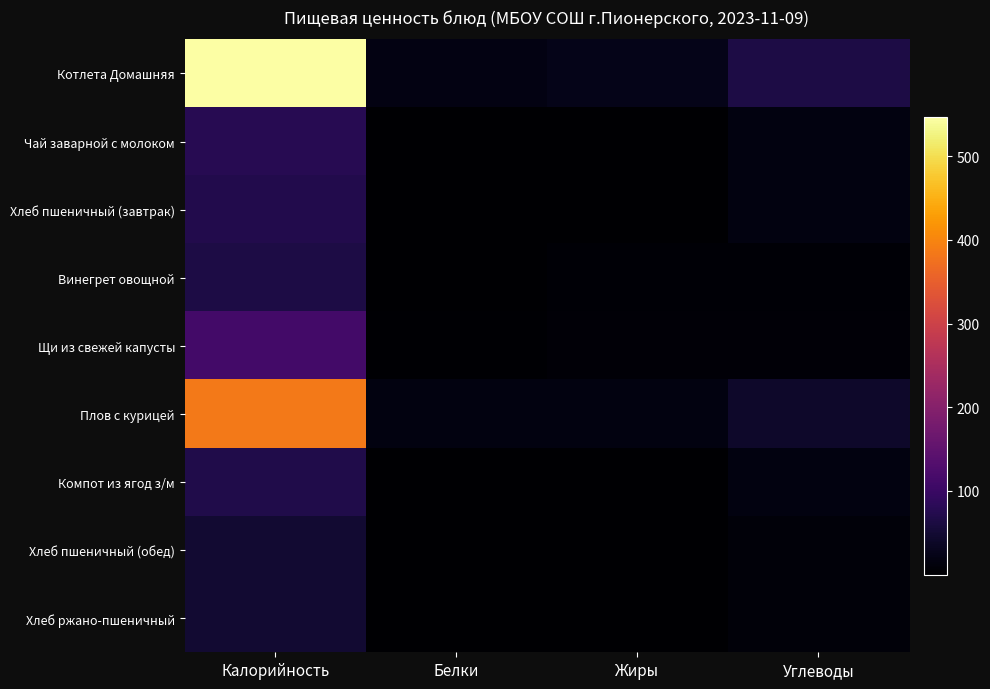

Reading left to right, extract all data points from this chart.

Котлета Домашняя: Калорийность=546.7	Белки=19.0	Жиры=23.7	Углеводы=64.4
Чай заварной с молоком: Калорийность=78.8	Белки=1.5	Жиры=1.2	Углеводы=15.7
Хлеб пшеничный (завтрак): Калорийность=72.3	Белки=1.8	Жиры=0.3	Углеводы=15.6
Винегрет овощной: Калорийность=66.0	Белки=0.8	Жиры=4.9	Углеводы=4.7
Щи из свежей капусты: Калорийность=112.1	Белки=4.1	Жиры=7.0	Углеводы=8.3
Плов с курицей: Калорийность=385.9	Белки=16.9	Жиры=16.7	Углеводы=42.0
Компот из ягод з/м: Калорийность=68.9	Белки=0.2	Жиры=0.1	Углеводы=16.9
Хлеб пшеничный (обед): Калорийность=48.2	Белки=1.2	Жиры=0.2	Углеводы=10.4
Хлеб ржано-пшеничный: Калорийность=48.2	Белки=1.2	Жиры=0.2	Углеводы=10.4